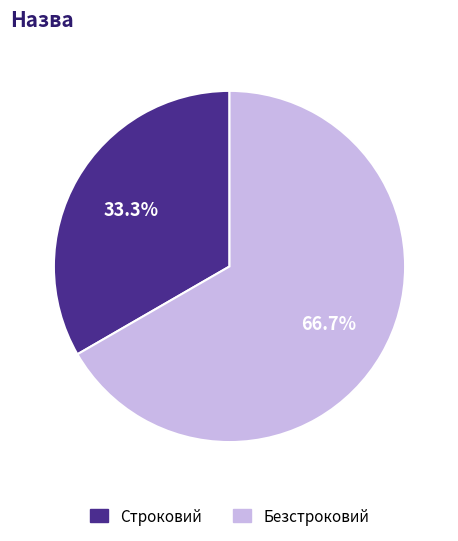

True or false: Безстроковий accounts for 67% of the total.

True